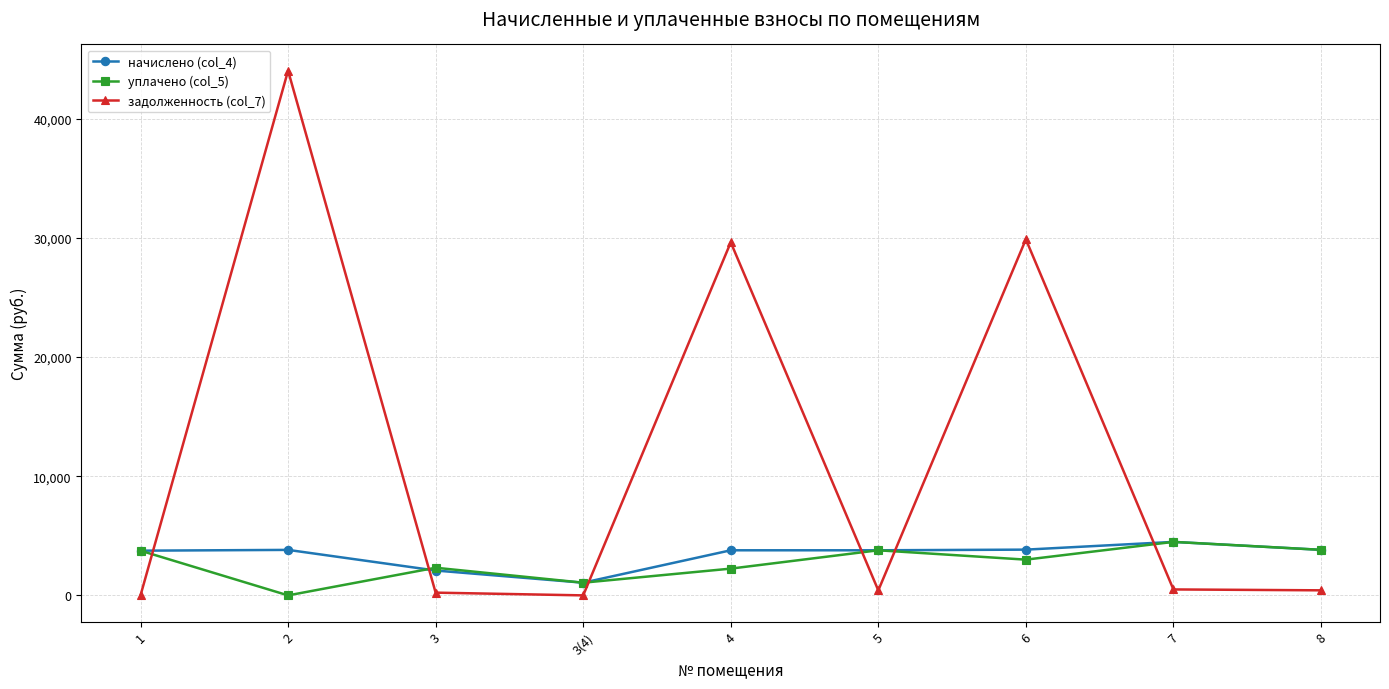

What is the label of the 8th point from the left?

7